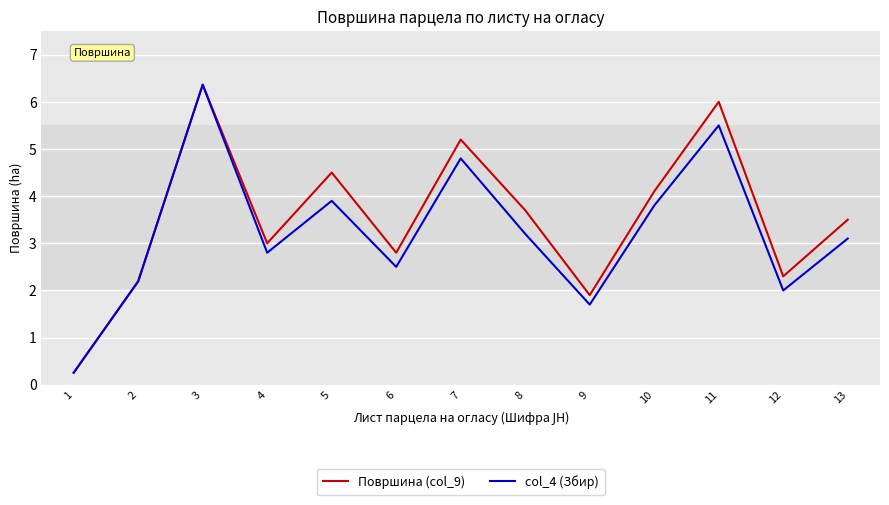

List the series in order of their overall mean, lowest first.

col_4 (Збир), Површина (col_9)